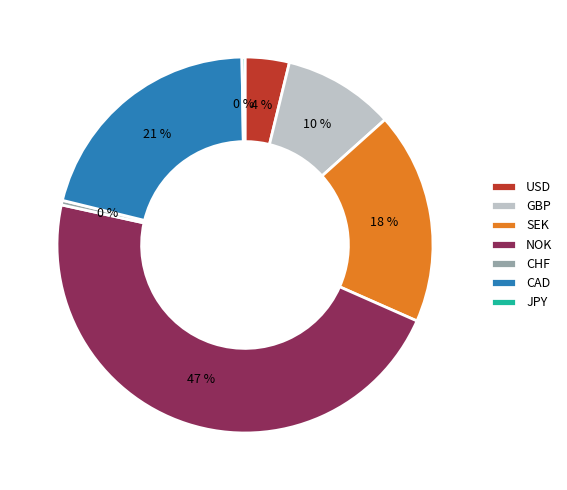

True or false: CHF accounts for 0% of the total.

True